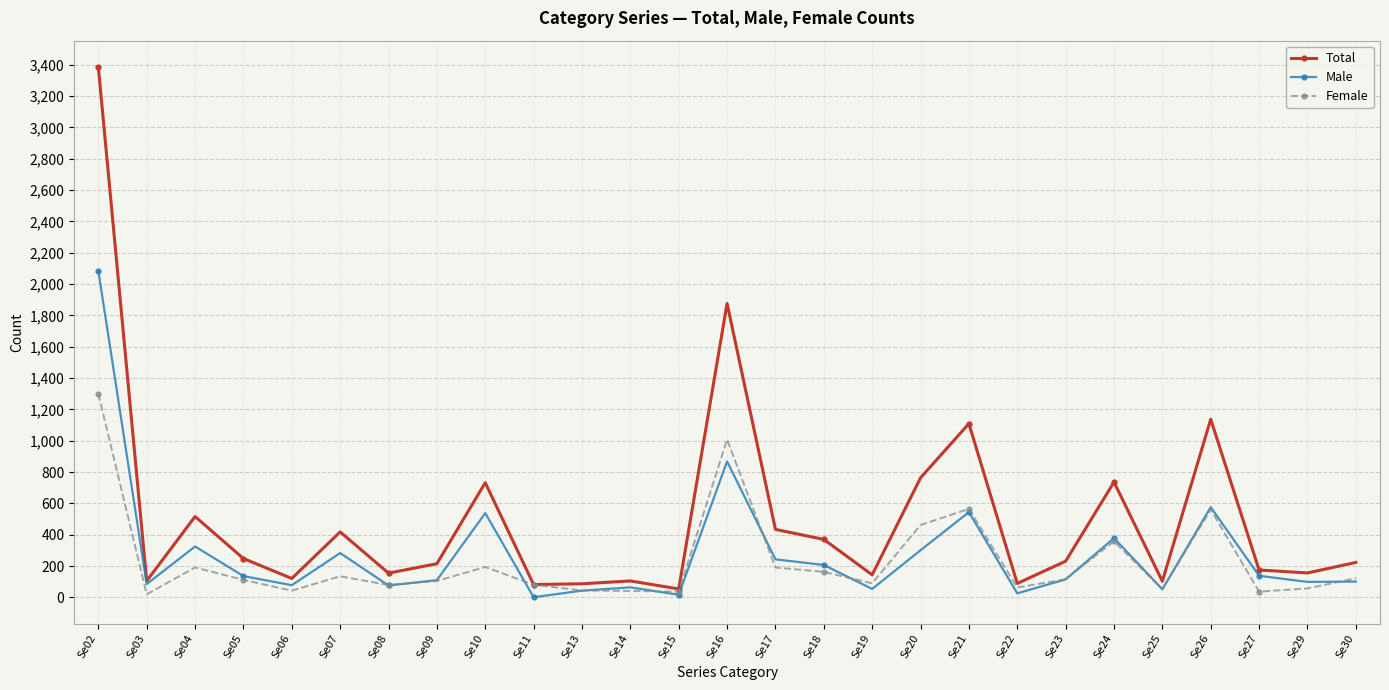

Is it true that Male equals 43 at Se13?

True